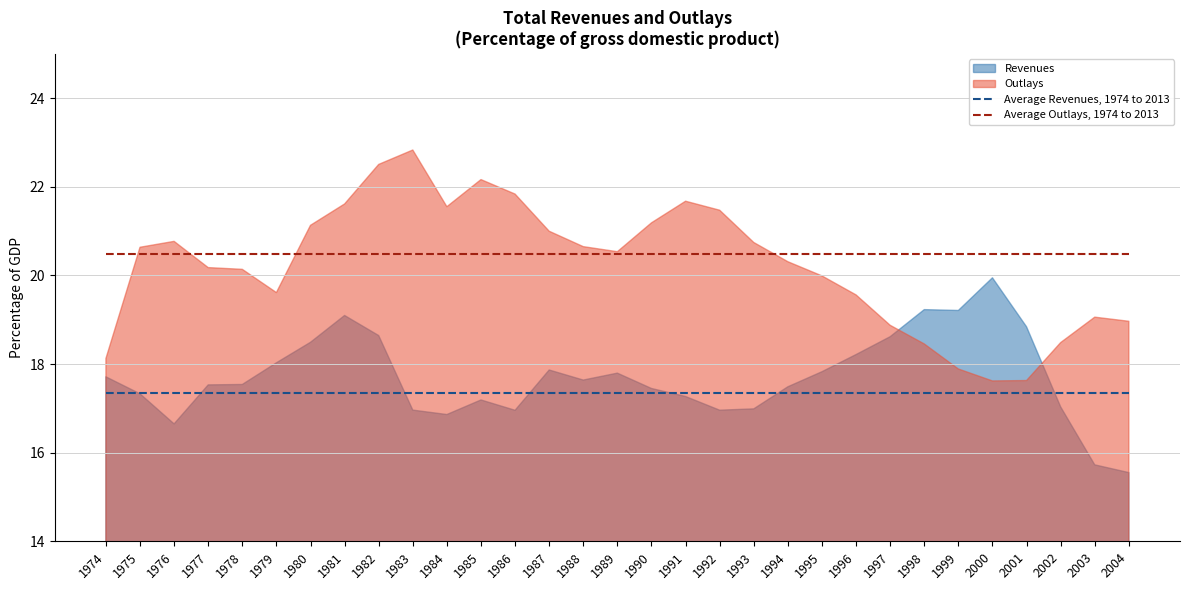

What is the lowest value of the Average Revenues, 1974 to 2013 series?

17.4